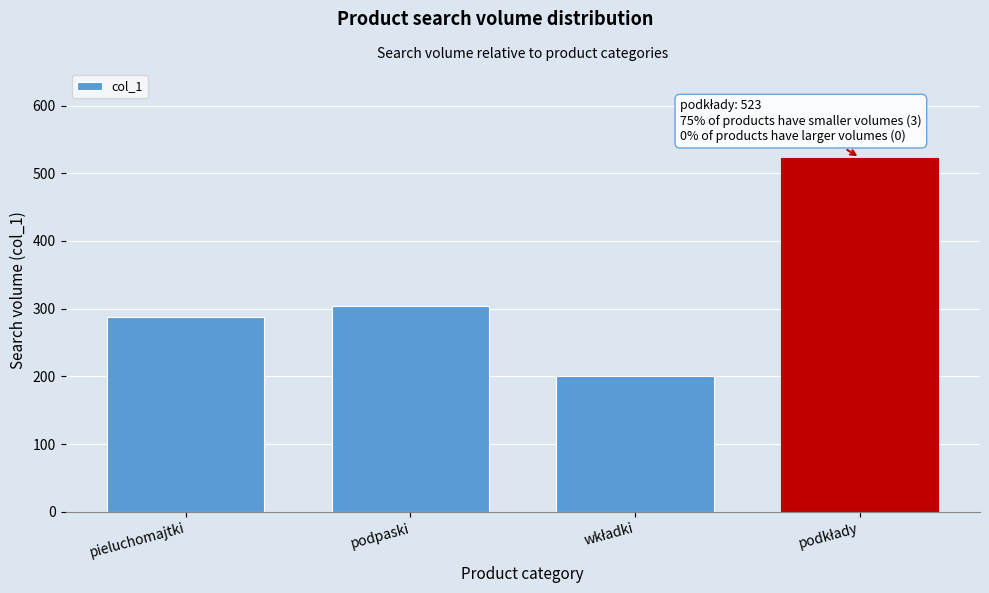

Reading left to right, what are all the values shown in this chart?

288	304	200	523